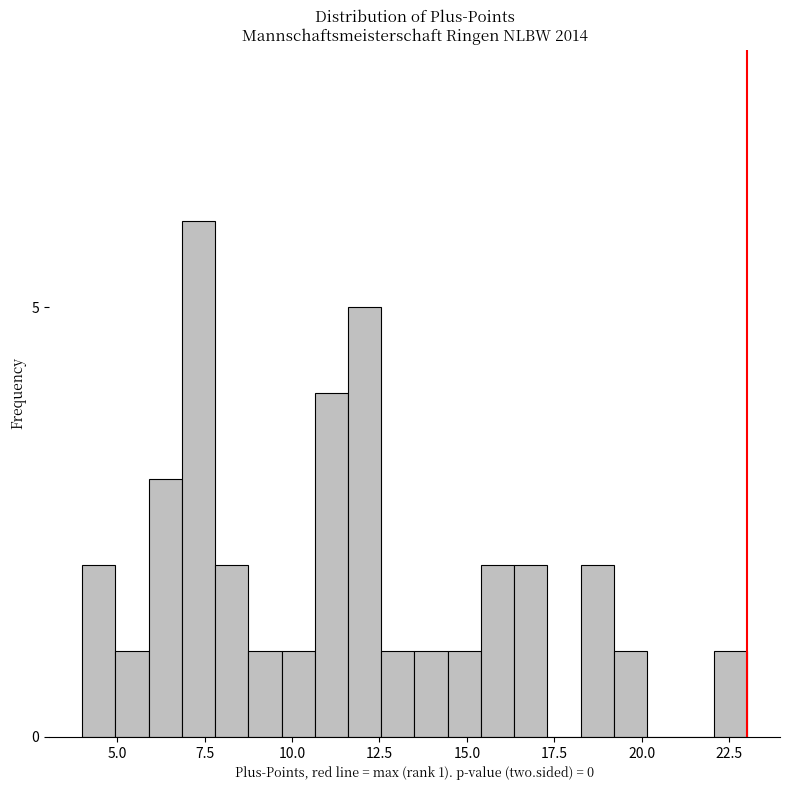

Around what value on the x-axis is the tallest bar? Give the approximate position of its centre, as read against the axis.

7.5